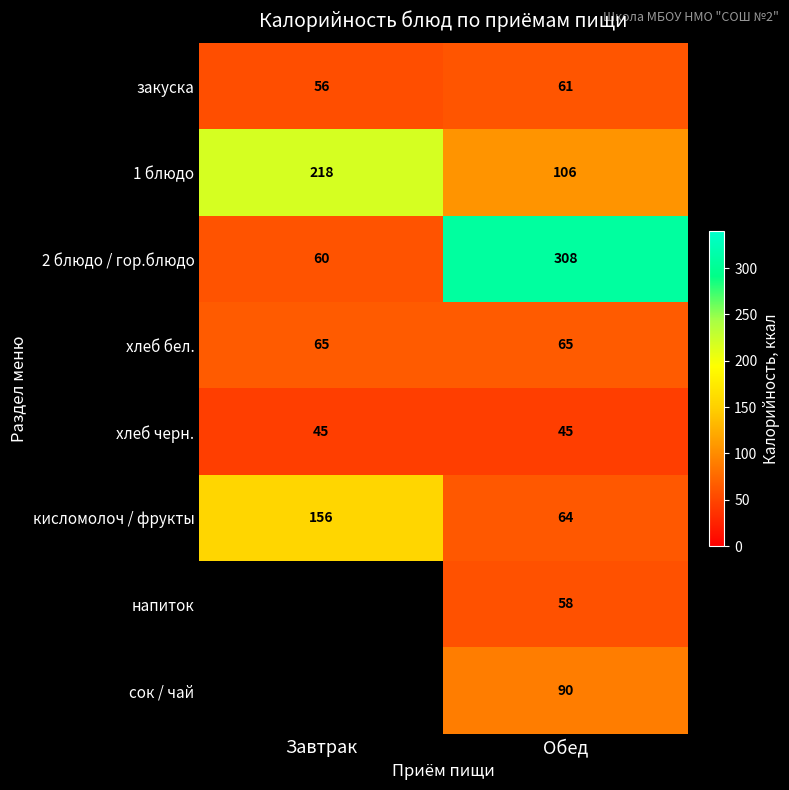

Rank the categories by кисломолоч / фрукты value from lowest to highest.

Обед, Завтрак